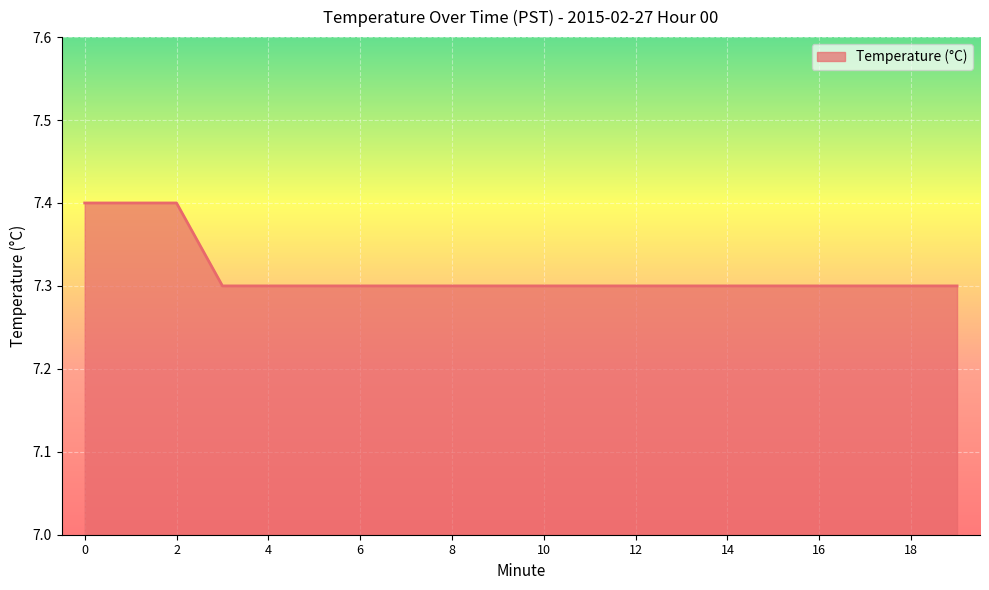

What is the smallest value displayed?

7.3